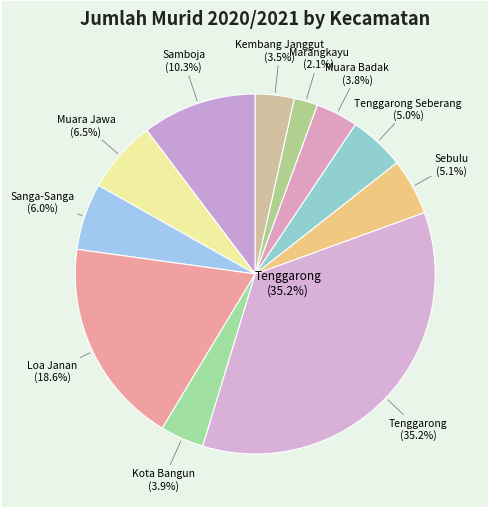

Is there any slice that represents more than half of the pie?

No